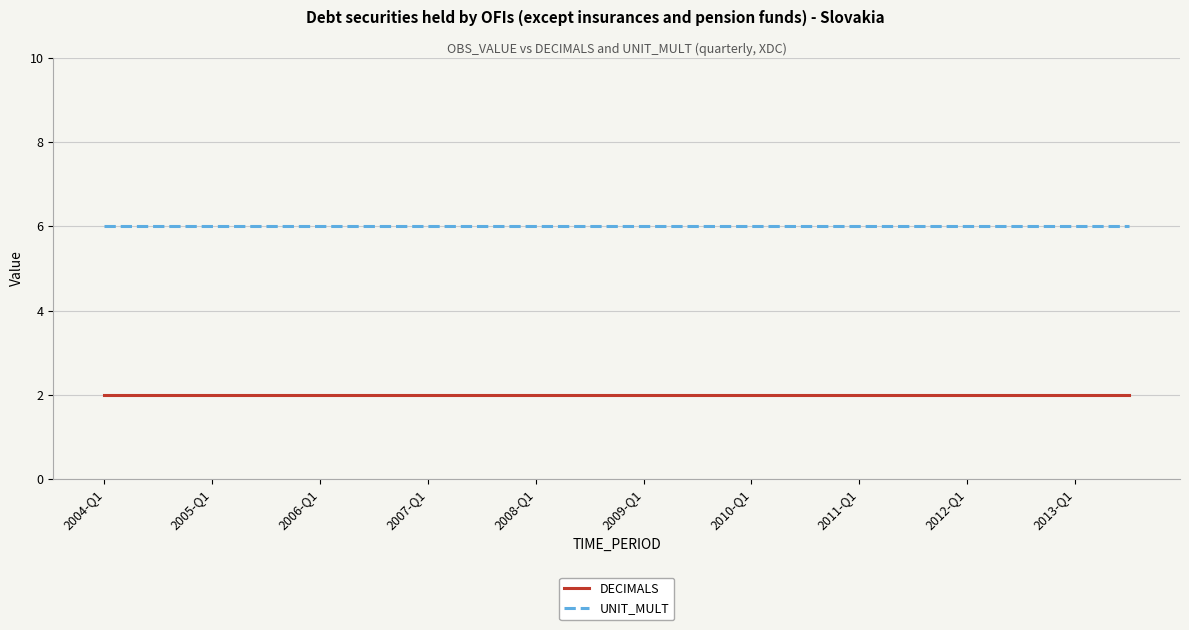

Rank the series by their average value, from lowest to highest.

DECIMALS, UNIT_MULT